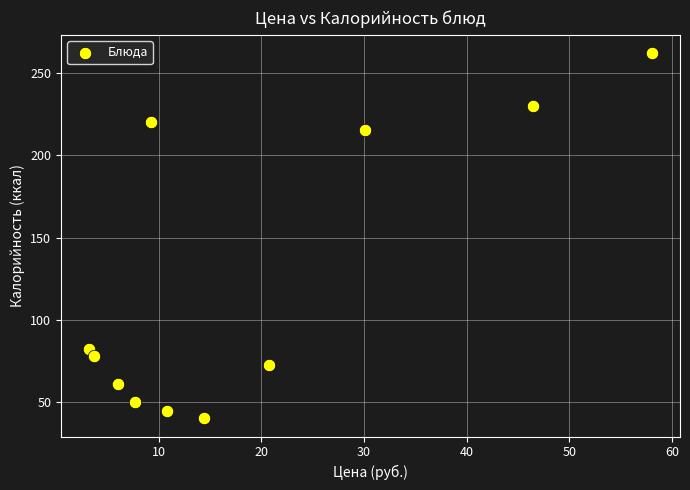

What Y value in the scatter plot is closest to 151?

215.7